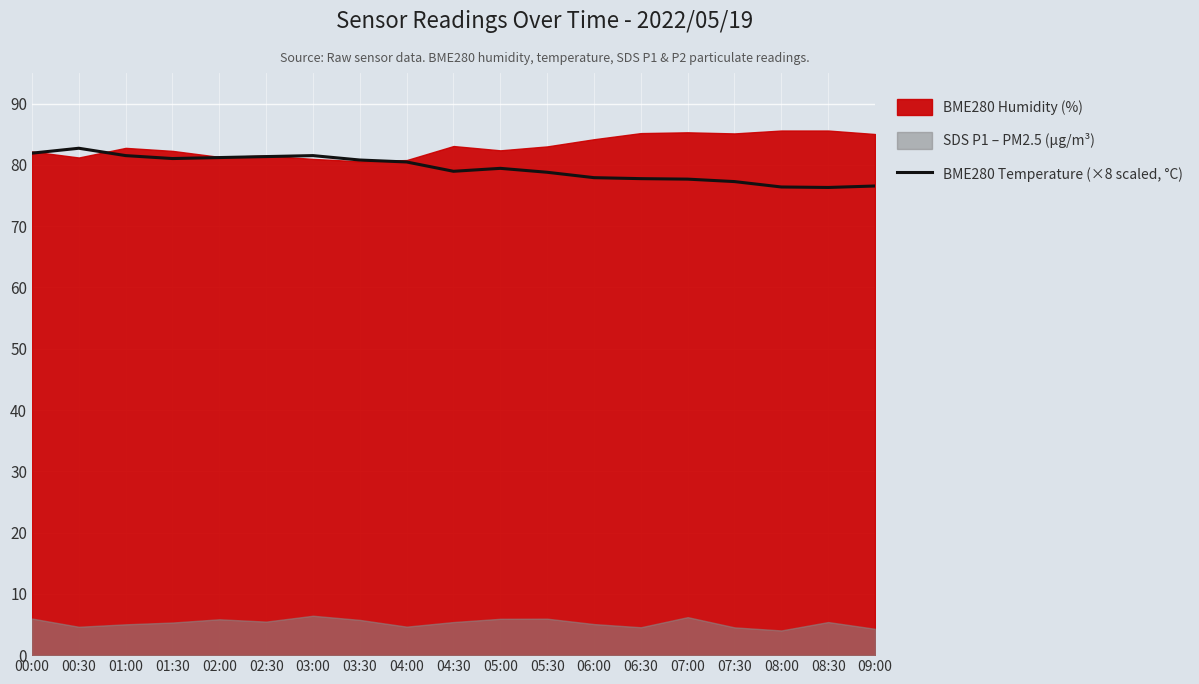

Which category has the lowest value across all series?

08:30